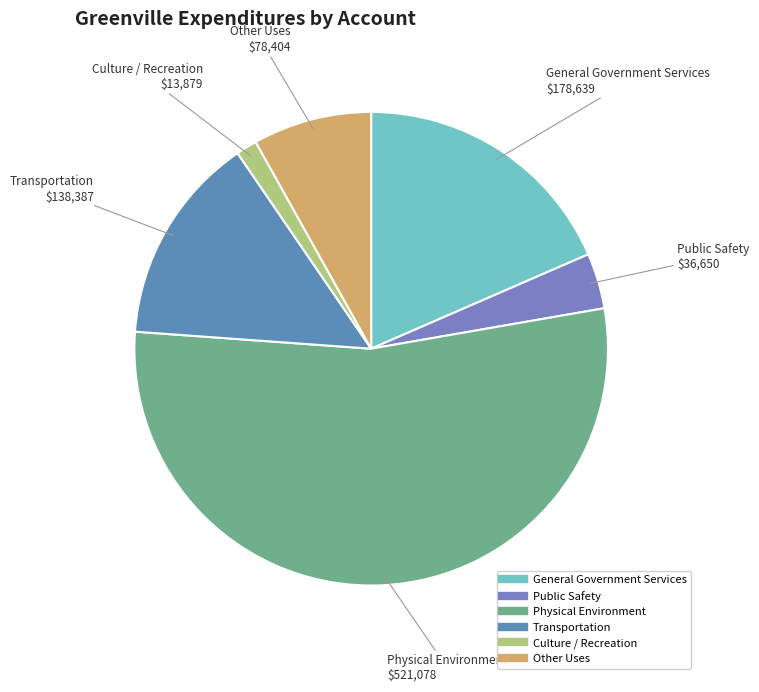

What is the smallest slice in the pie chart?

Culture / Recreation